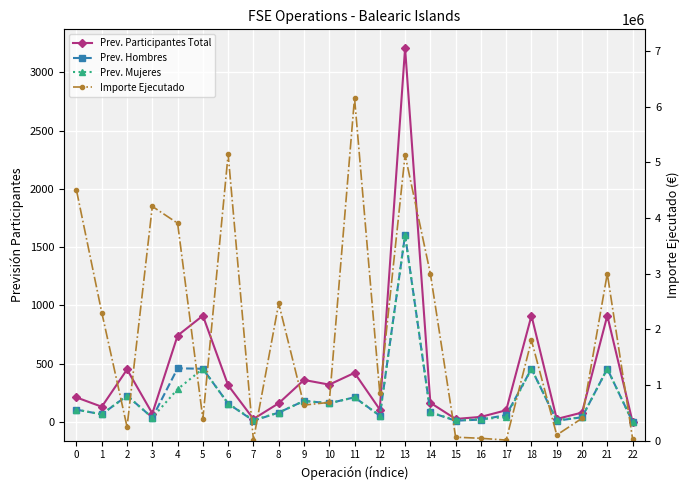

What is the sum of all Prev. Mujeres values?

4757.0